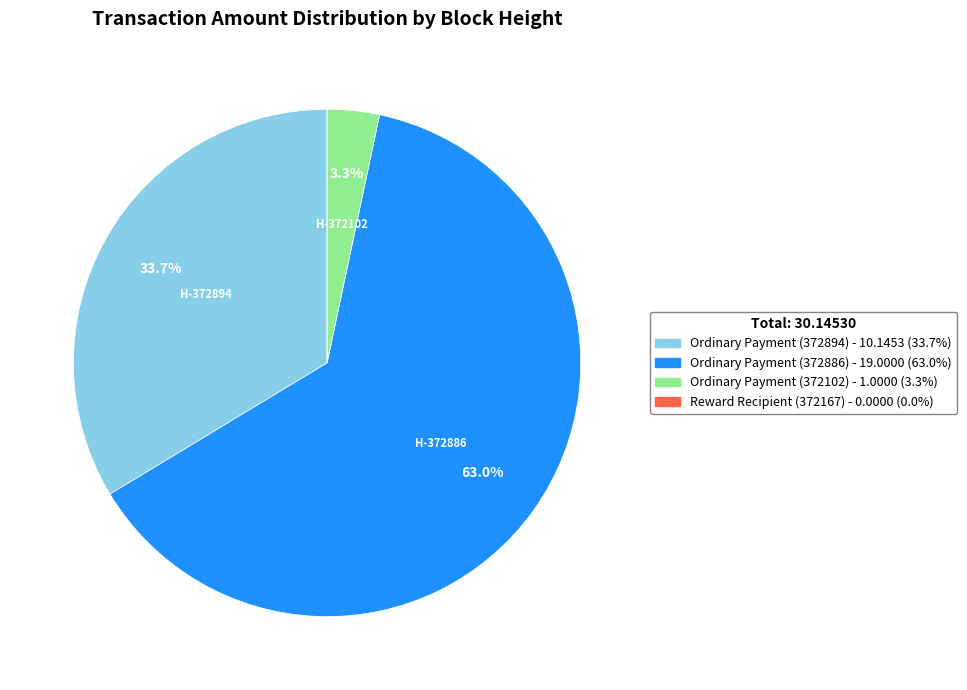

Is there any slice that represents more than half of the pie?

Yes